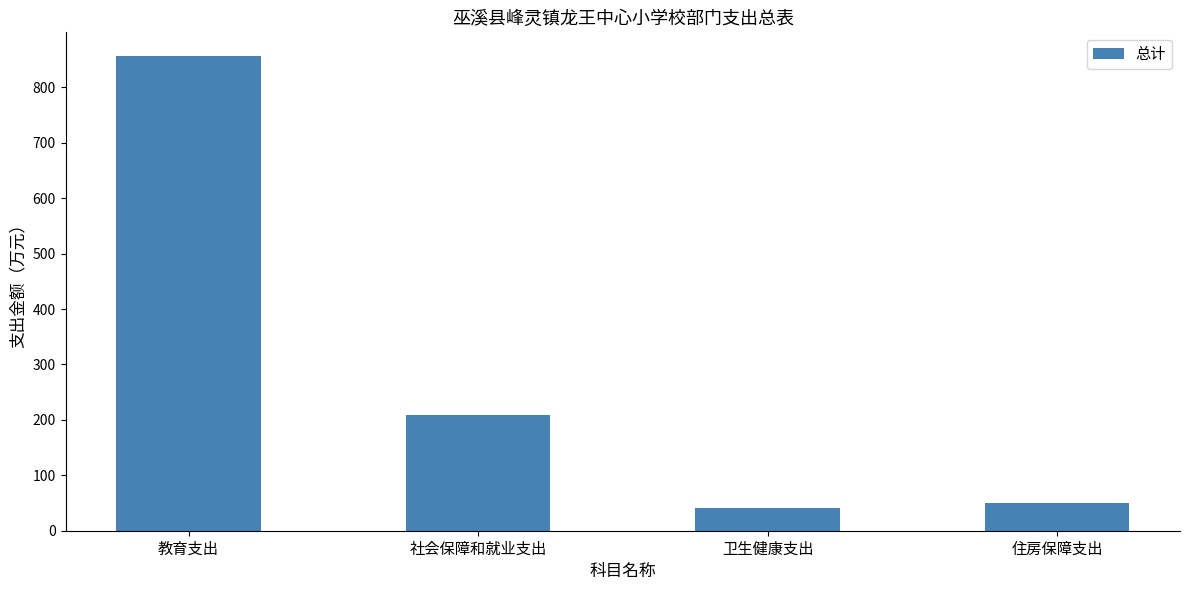

Reading left to right, list all the values displayed in this chart.

教育支出=856.4	社会保障和就业支出=208.4	卫生健康支出=40.9	住房保障支出=49.1